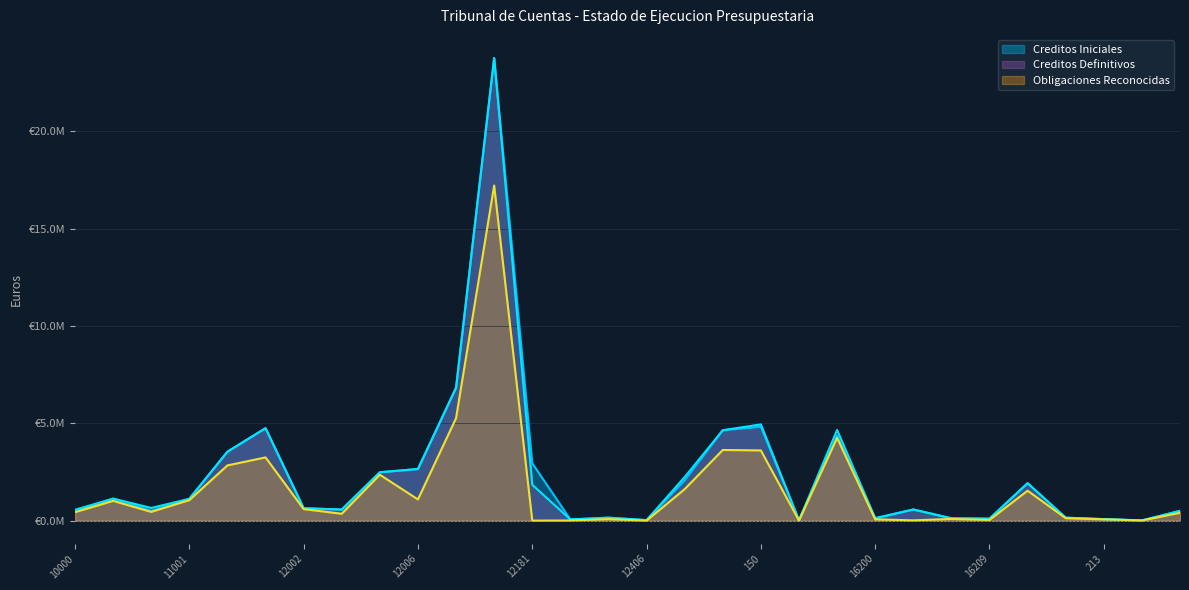

At which category does Creditos Iniciales reach its first local peak?

10001